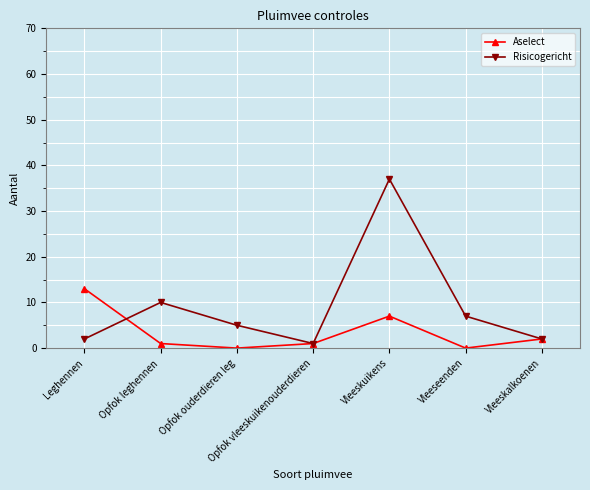

Does the chart display data point markers on the line(s)?

Yes